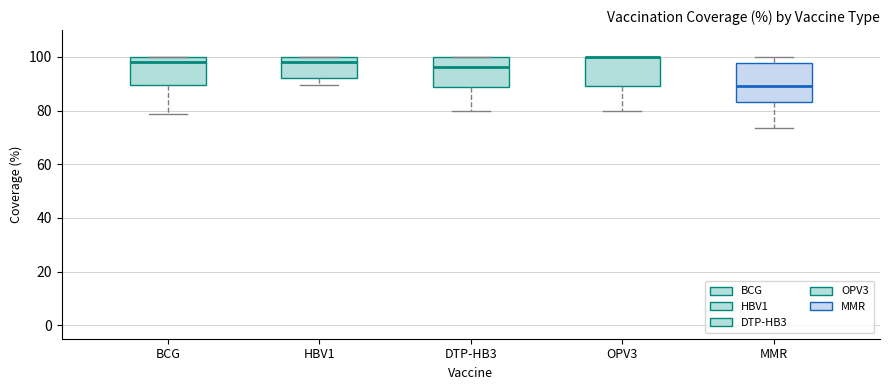

Where is the lower edge of the box for MMR on the y-axis? The values are not printed on the chart, so give them approximately, as read against the axis.

84